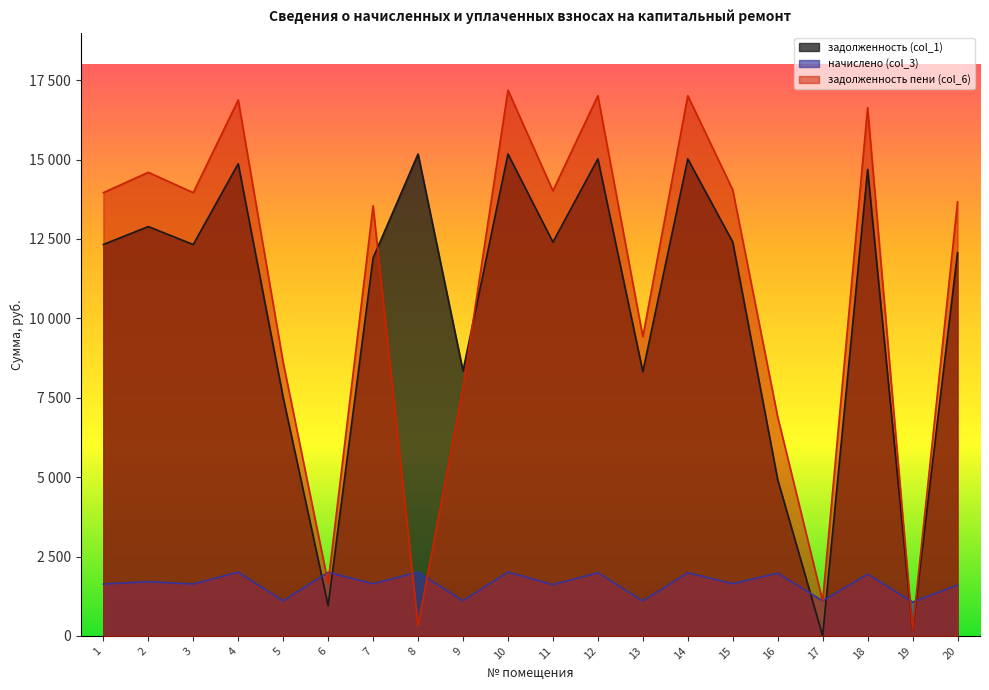

How many interior local peaks does the задолженность пени (col_6) series have?

7